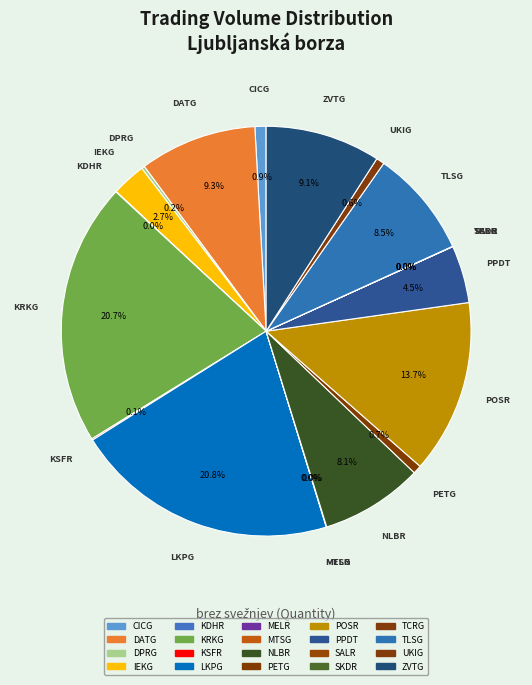

What percentage is NOT represented by KSFR?

99.9%